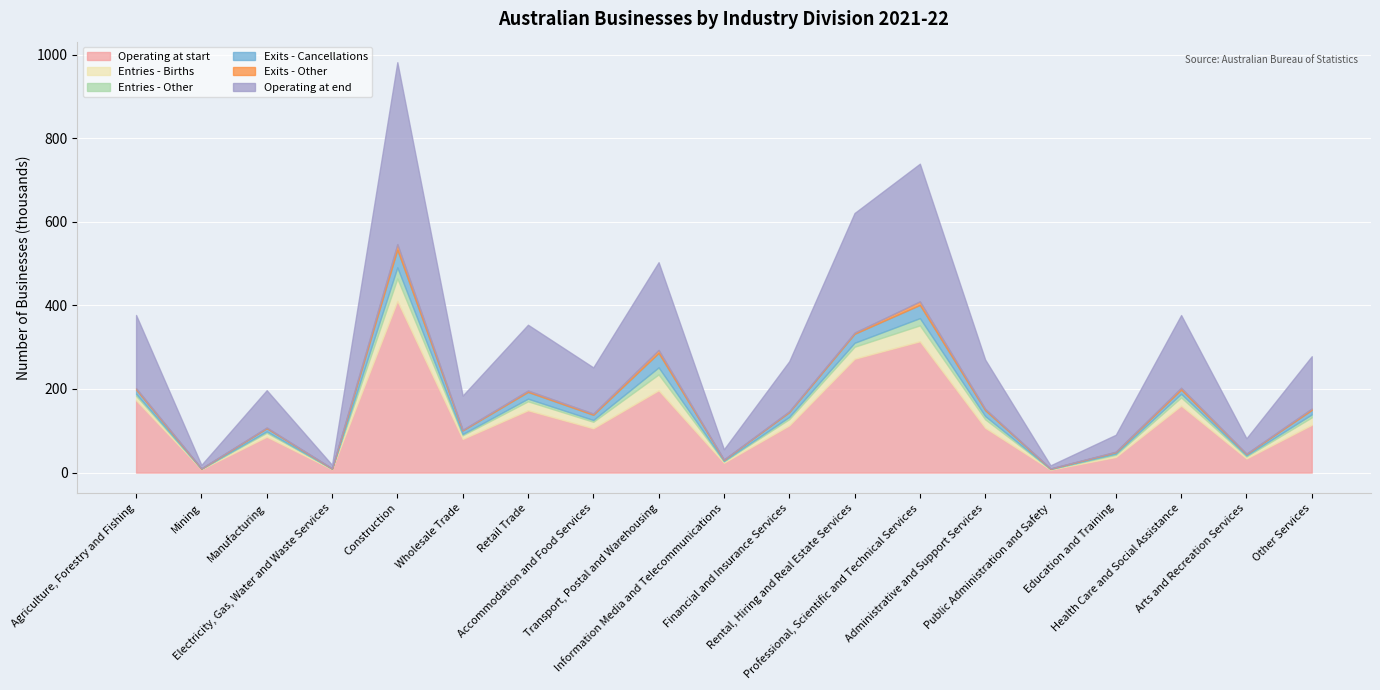

Reading left to right, what are all the values shown in this chart?

Operating at start: 173062	8015	85793	7947	410646	80423	149024	105947	196839	23537	112837	272350	314136	107095	7047	37265	160102	33758	114252
Entries - Births: 10559	828	9359	1005	53819	8708	21520	15644	38058	3064	15080	28744	38095	20329	1104	5007	19758	4596	17841
Entries - Other: 4955	356	3420	312	26532	2994	6341	4255	16795	1319	5305	9457	17318	7786	519	2976	8616	2679	7129
Exits - Cancellations: 10223	643	7512	701	42417	8711	16106	12455	34644	2696	11349	21486	31561	13999	949	3746	9876	3318	10612
Exits - Other: 3202	191	1789	237	13231	1597	3314	2919	7154	618	2186	2945	8551	3364	211	974	4636	1058	3448
Operating at end: 175151	8365	89271	8326	435349	81817	157465	110472	209894	24606	119687	286120	329437	117847	7510	40528	173964	36657	125162